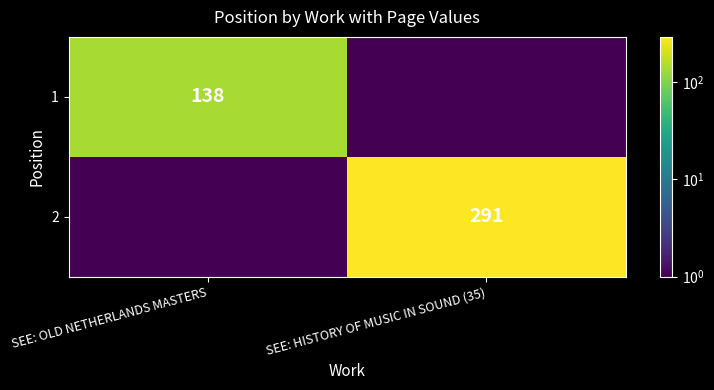

The value of 2 at SEE: HISTORY OF MUSIC IN SOUND (35) is 404.1. True or false?

False